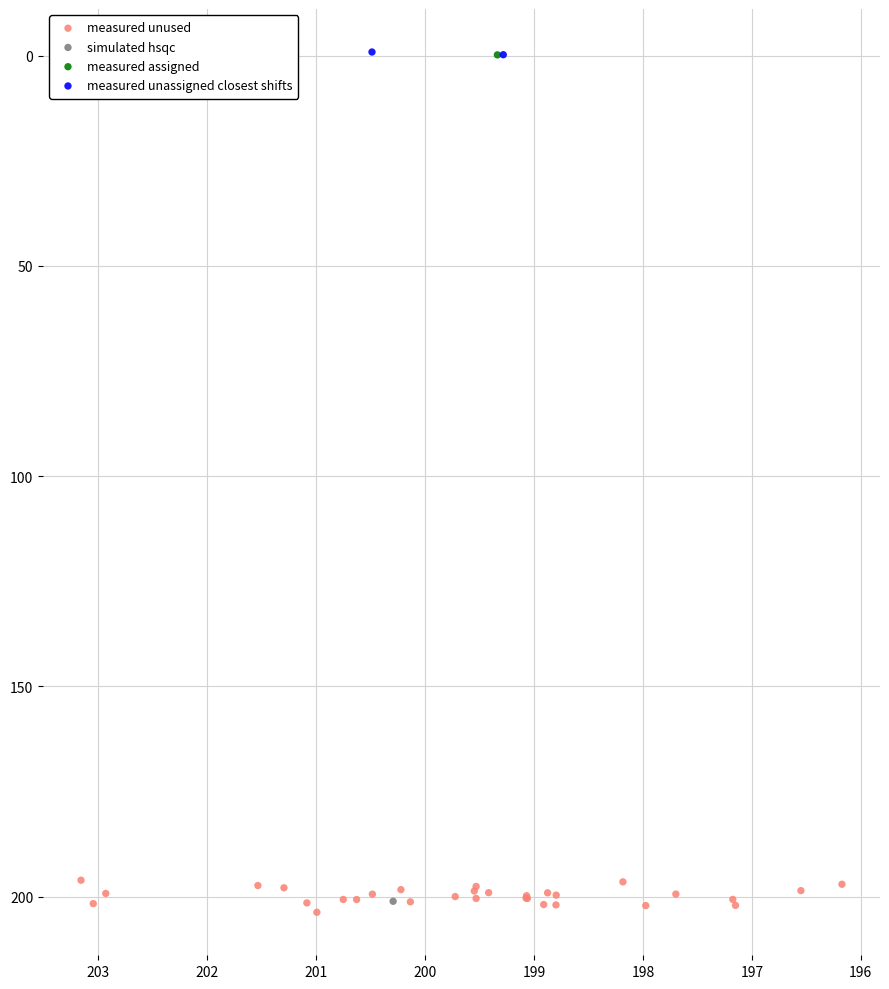

What are all the series names shown in the legend?

measured unused, simulated hsqc, measured assigned, measured unassigned closest shifts